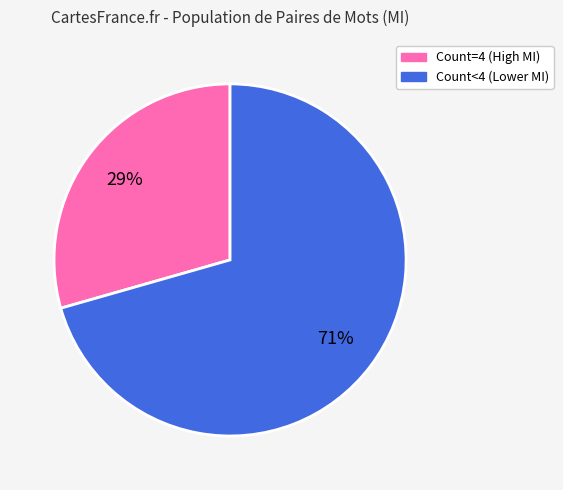

Is there any slice that represents more than half of the pie?

Yes